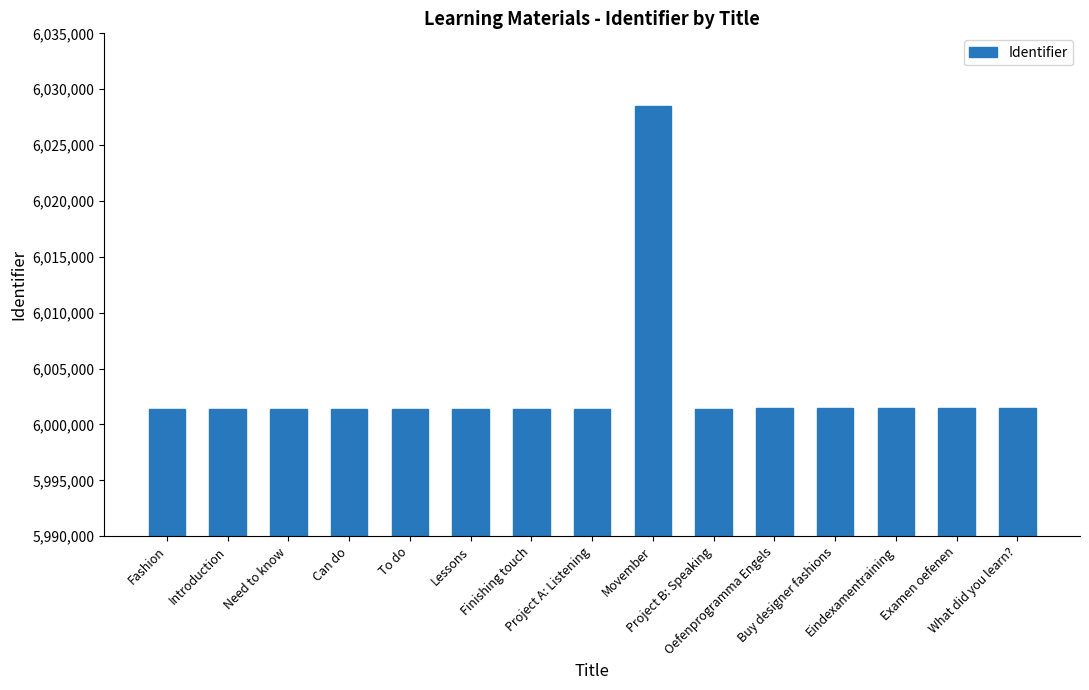

What is the sum of all values?

90048433